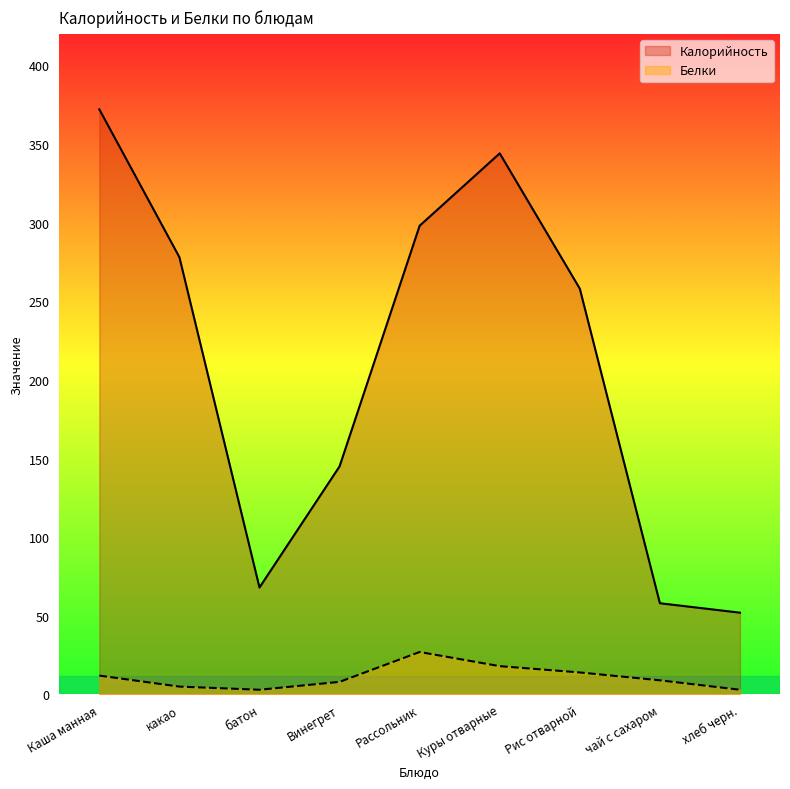

What is the difference between the highest and lowest values at чай с сахаром?

49